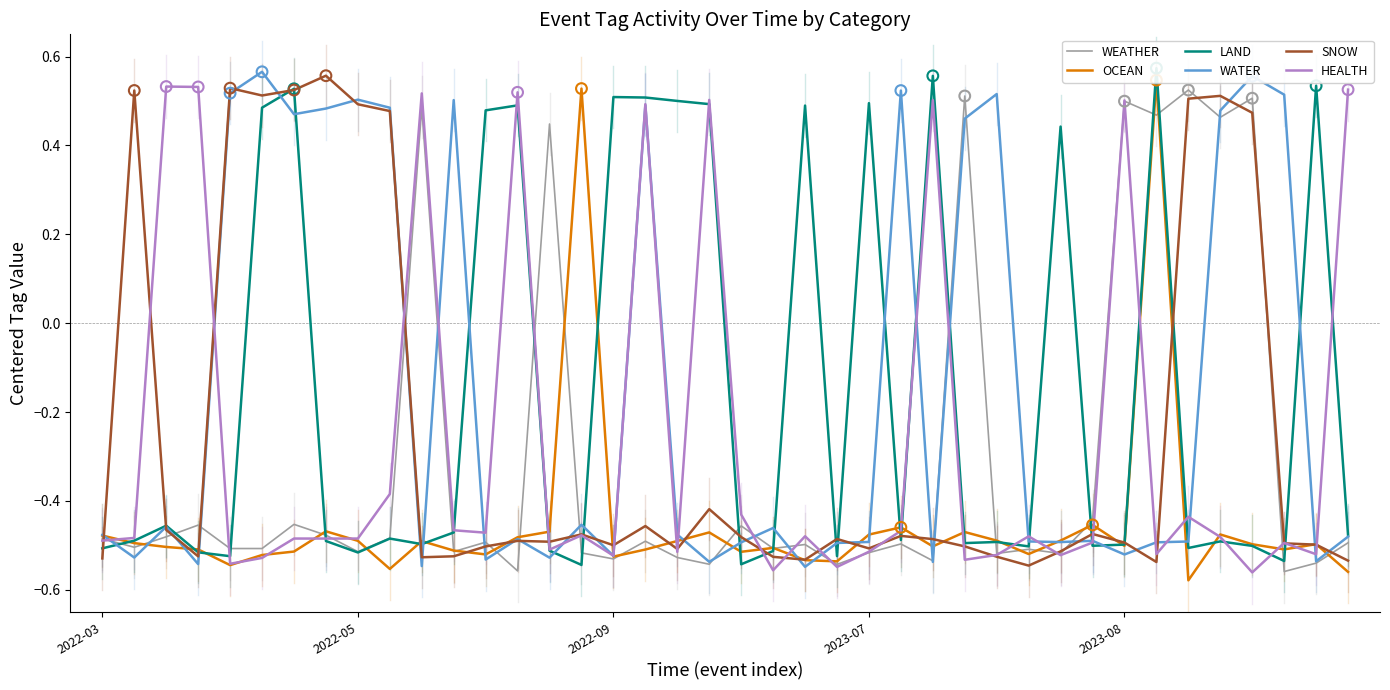

Which series has the widest spread of Y values?

OCEAN